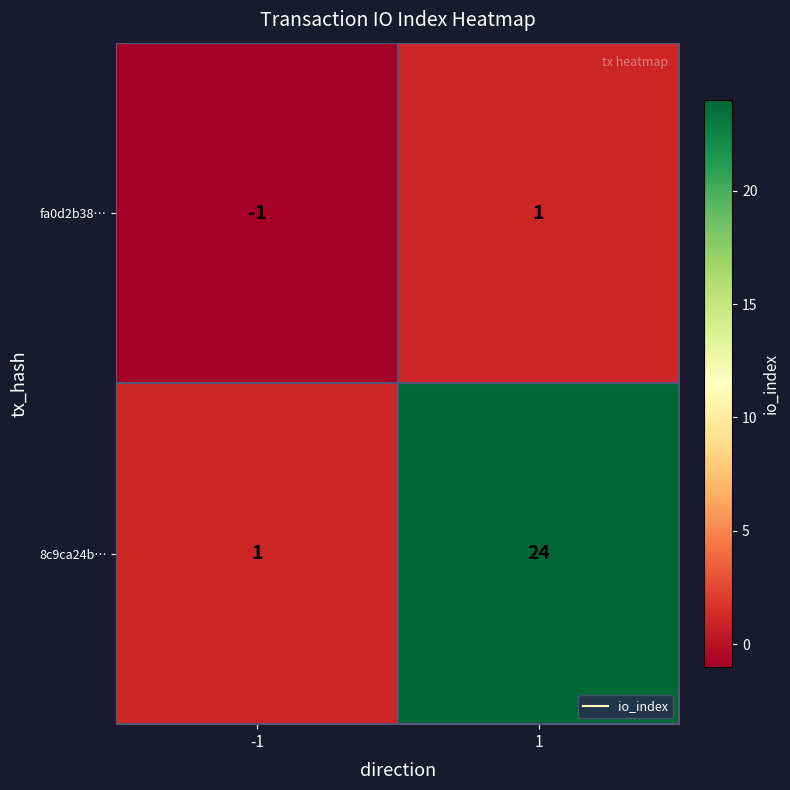

Which series has the largest total across all categories?

8c9ca24b…